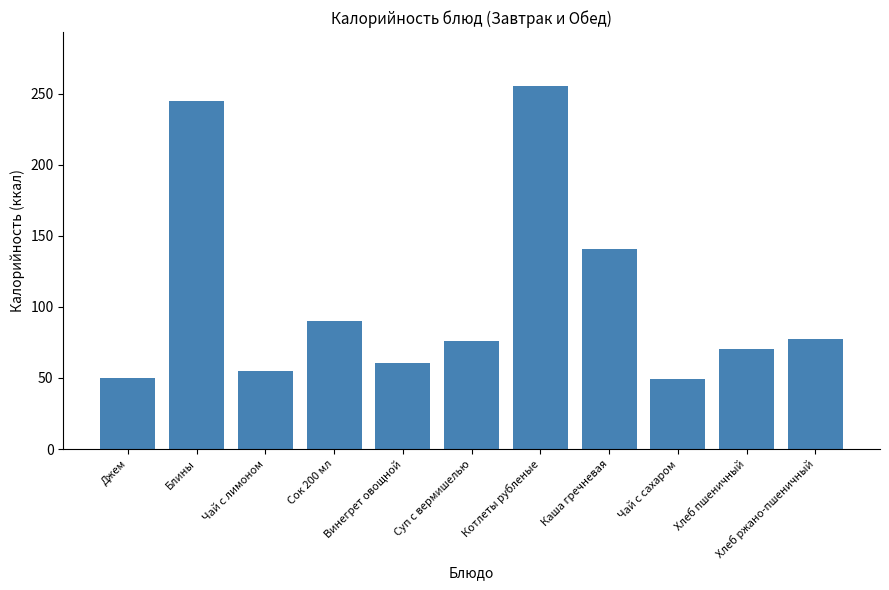

What is the ratio of the value at Блины to the value at Хлеб пшеничный?

3.5